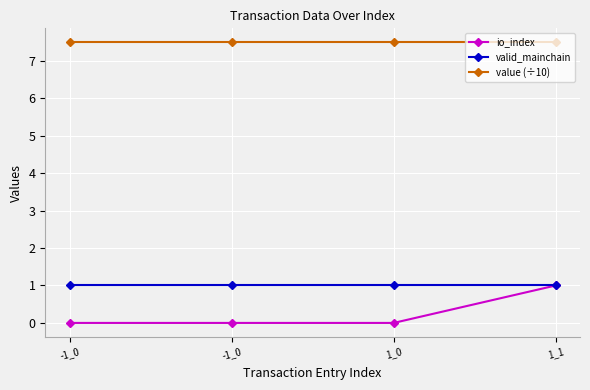

Rank the series at 1_1 from highest to lowest value.

value (÷10), io_index, valid_mainchain